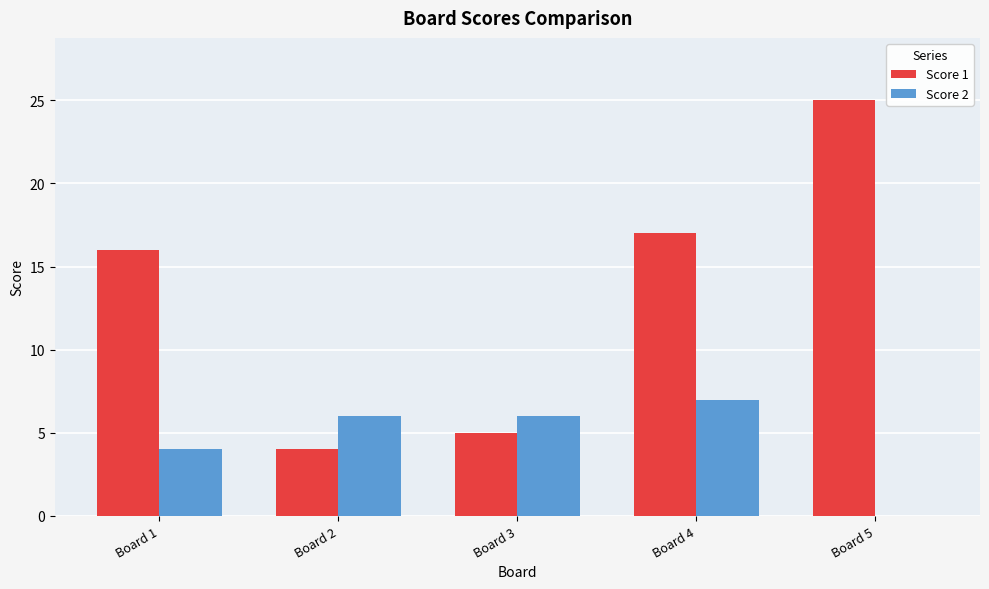

At which label is Score 2 closest to 3?

Board 1